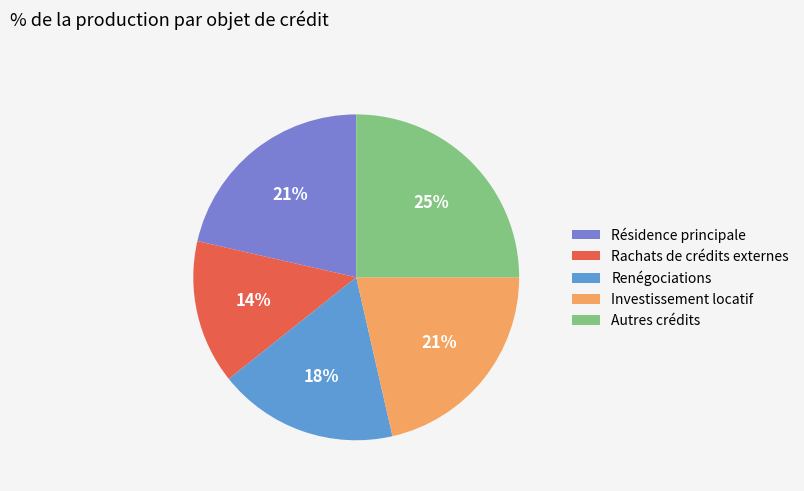

Is it true that Renégociations is 31% of the pie?

False